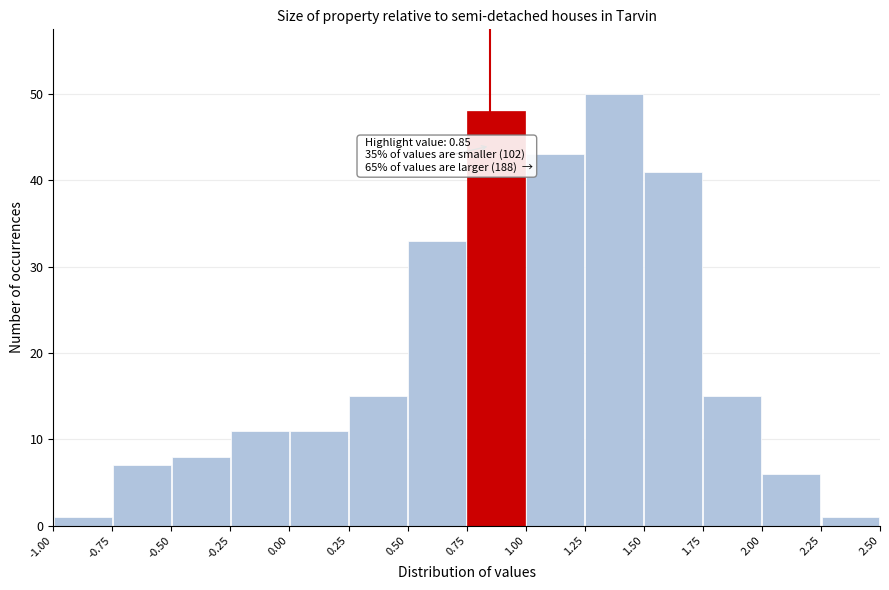

Over which range of the x-axis is the bar tallest?

1.25 to 1.50